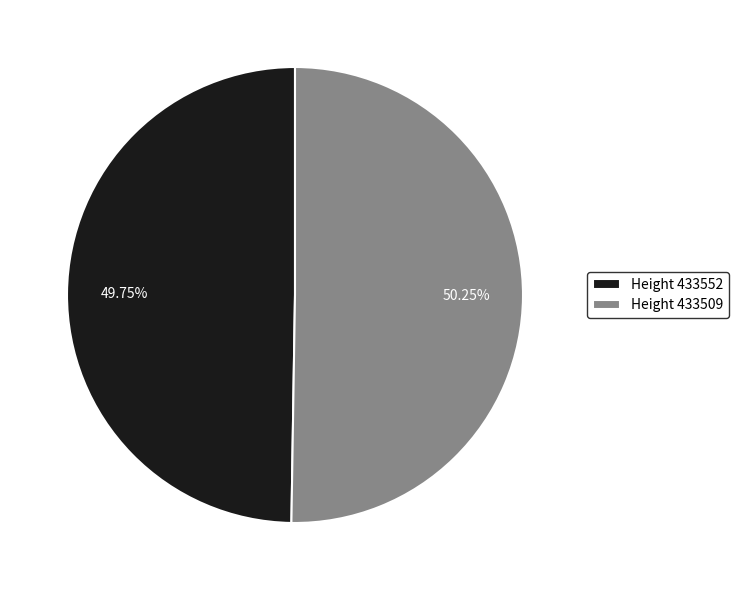

The Height 433552 slice represents 50% of the pie. True or false?

True